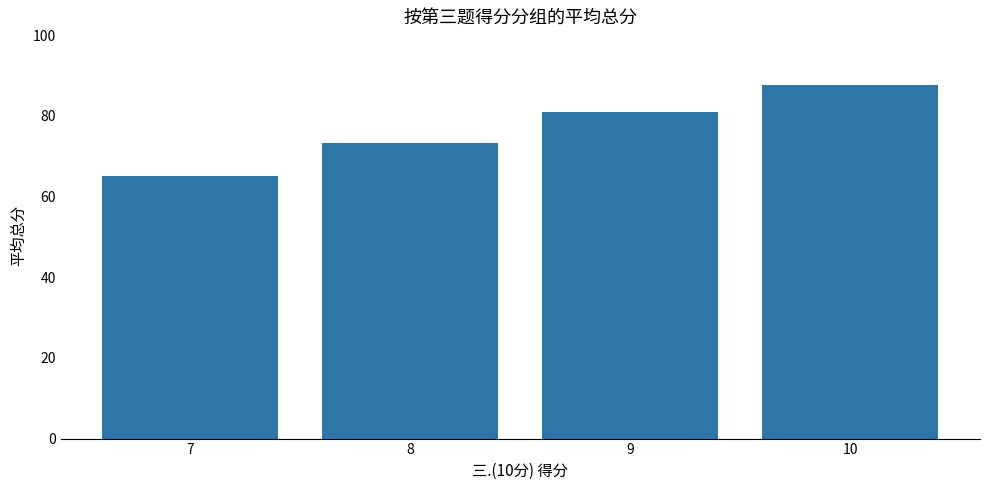

At which label is the value closest to 76?

8